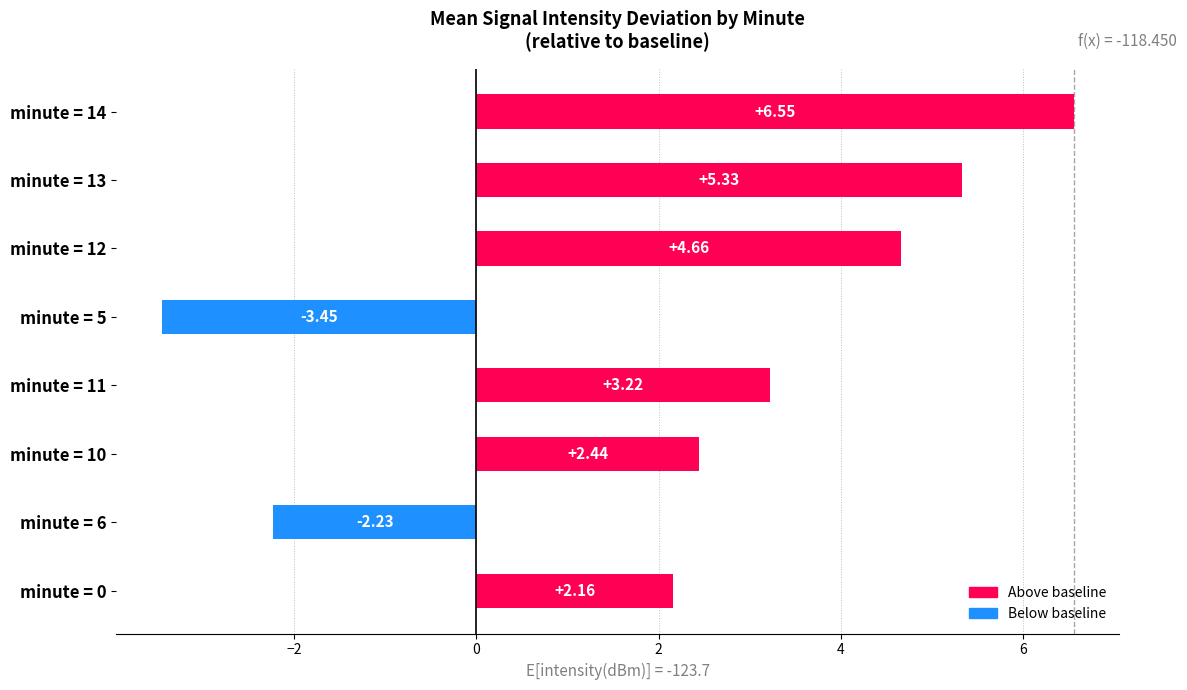

Rank the categories by value from highest to lowest.

minute = 14, minute = 13, minute = 12, minute = 11, minute = 10, minute = 0, minute = 6, minute = 5